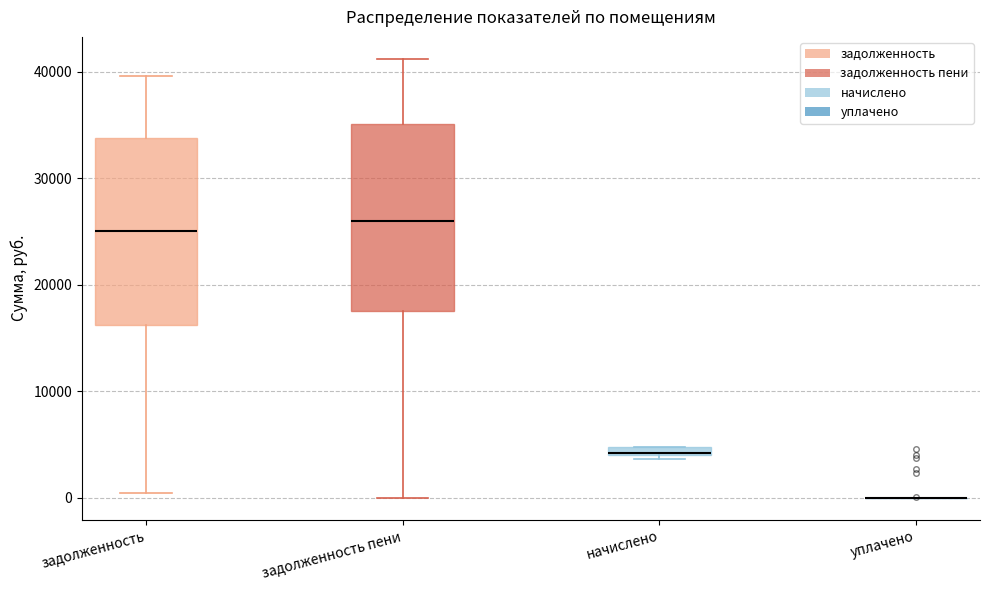

Where is the lower edge of the box for начислено on the y-axis? The values are not printed on the chart, so give them approximately, as read against the axis.

4000